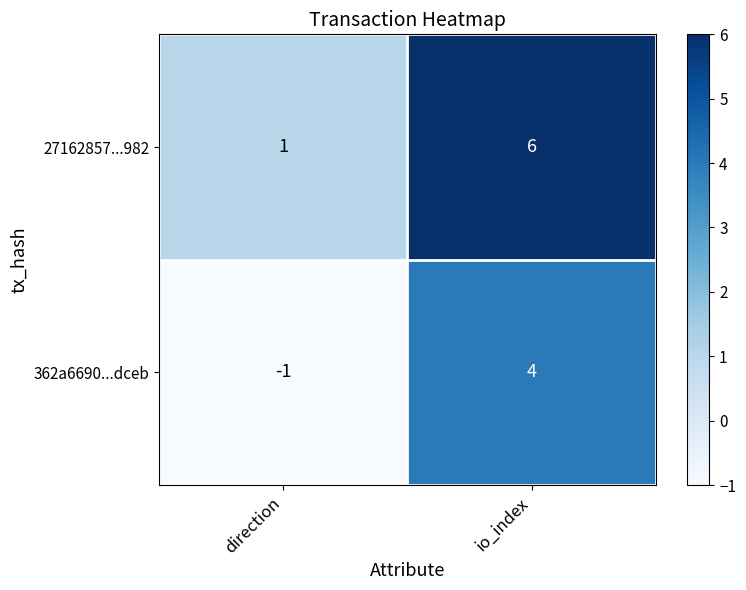

What is the sum of the 362a6690...dceb values at direction and io_index?

3